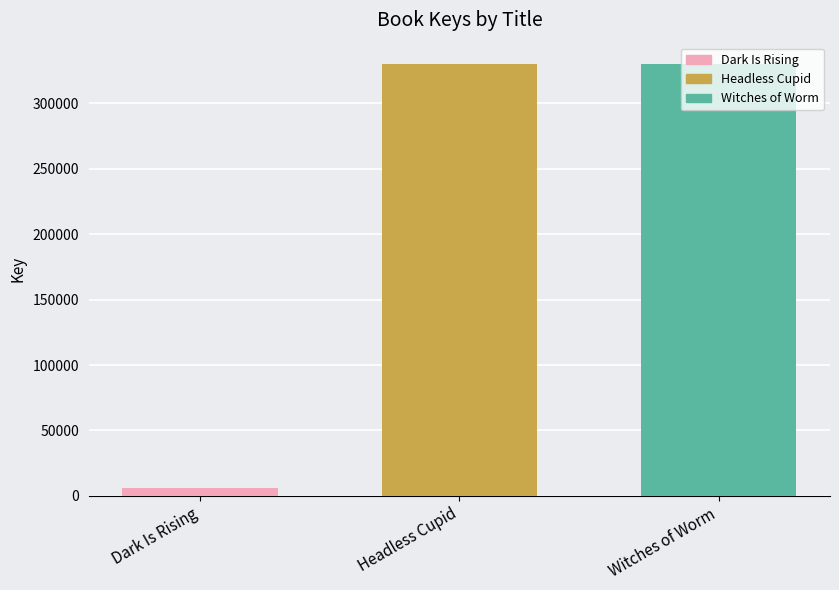

What is the sum of the values at Headless Cupid and Witches of Worm?

659951